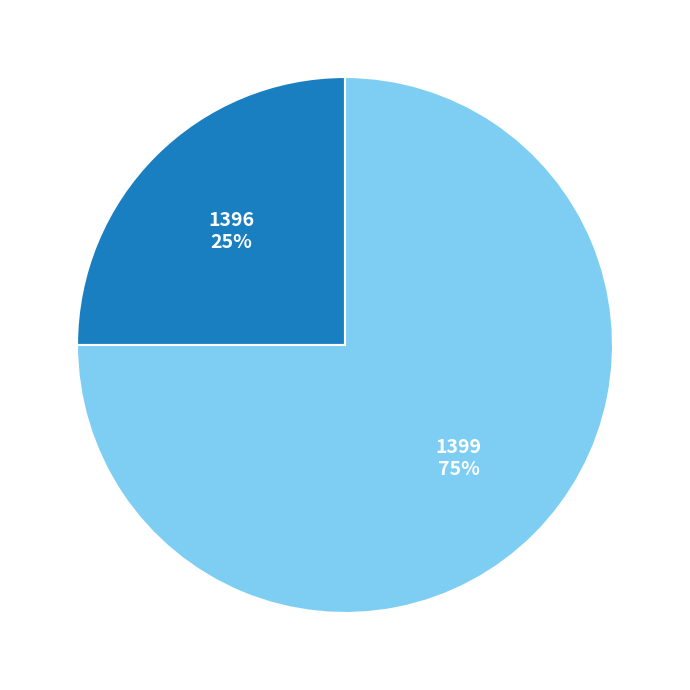

What percentage is the 1399 slice, to the nearest percent?

75%